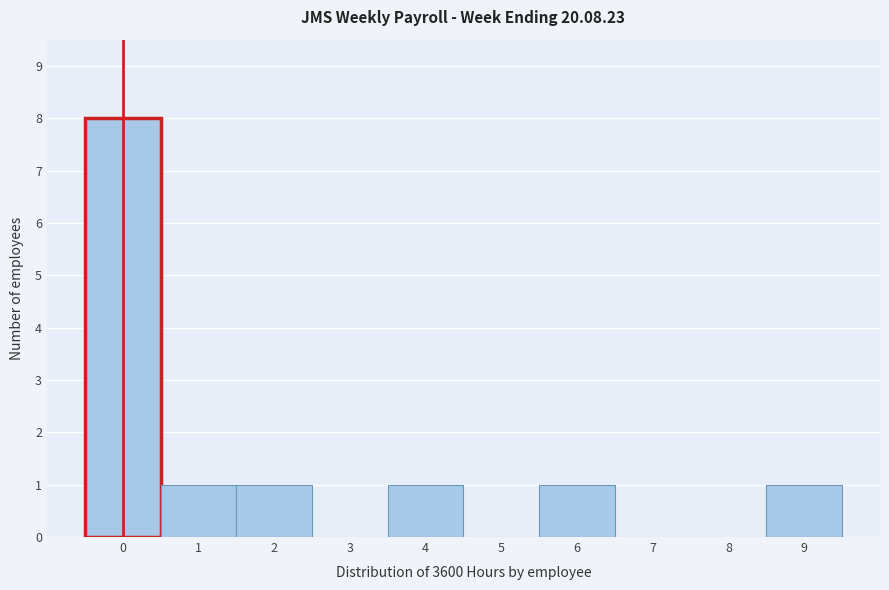

Reading right to left, list all the values displayed in this chart.

9=1	8=0	7=0	6=1	5=0	4=1	3=0	2=1	1=1	0=8